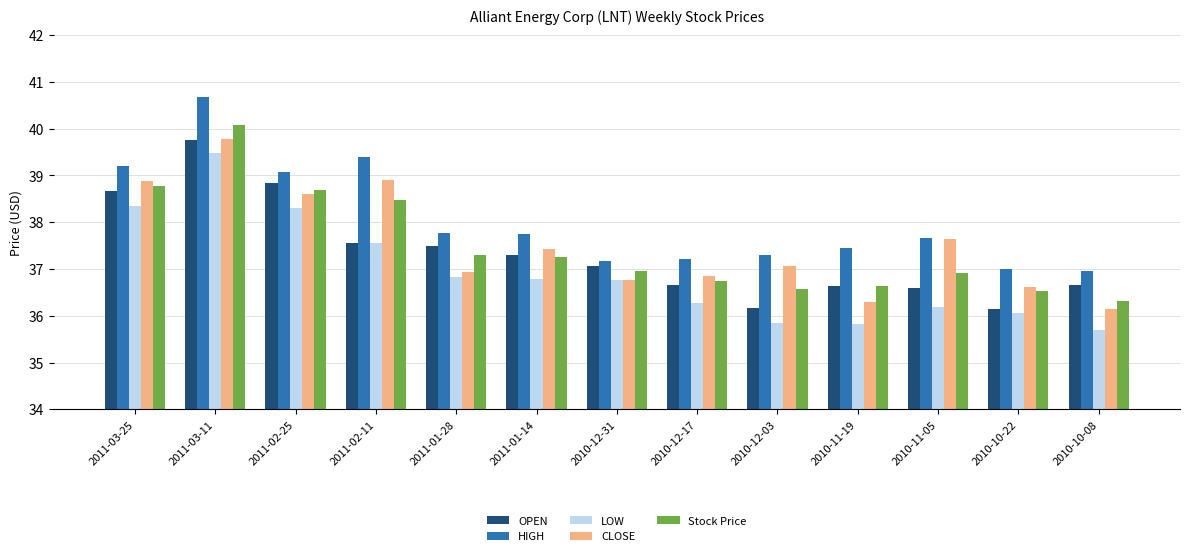

What is the difference between the maximum and minimum values in the CLOSE series?

3.6